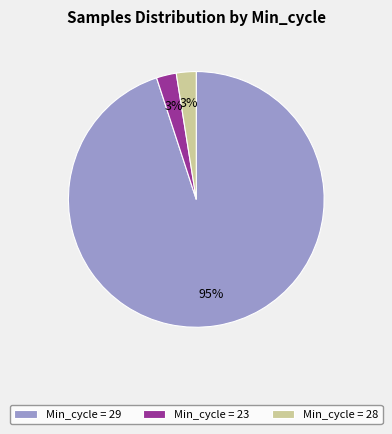

Combined, do Min_cycle = 28 and Min_cycle = 23 account for over 50%?

No